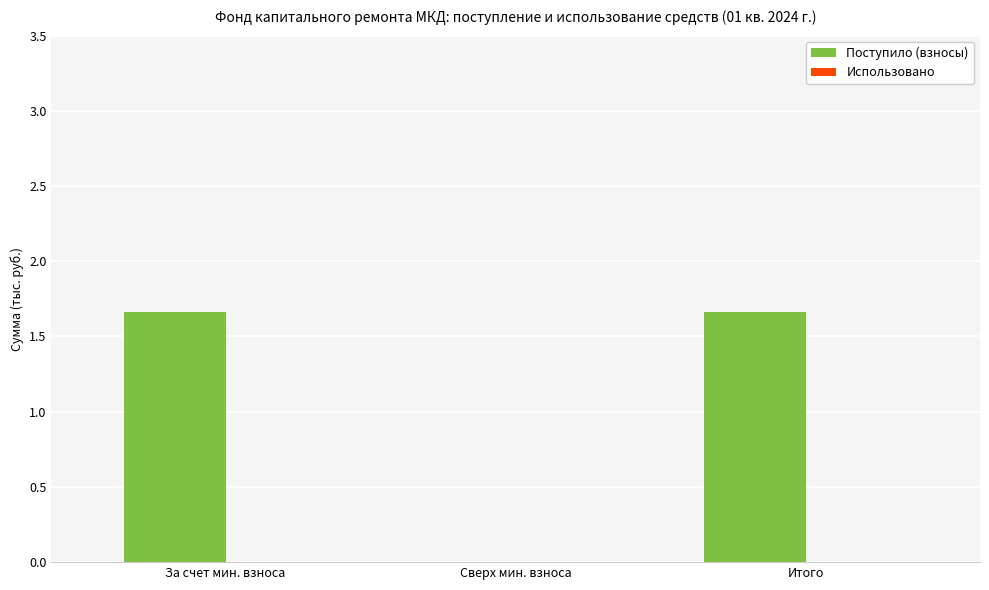

True or false: the data shows 0.0 at Сверх мин. взноса.

True